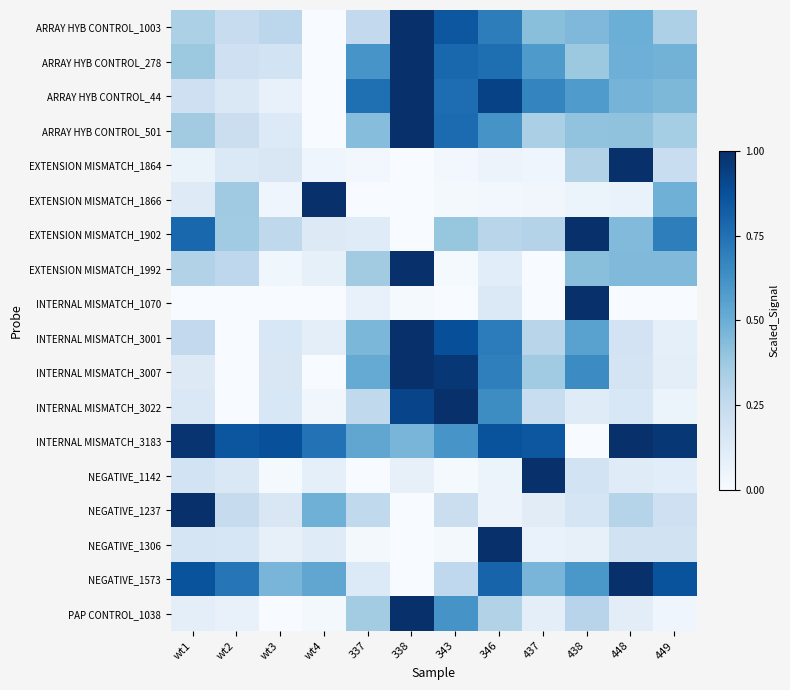

Reading left to right, list all the values displayed in this chart.

ARRAY HYB CONTROL_1003: wt1=0.3	wt2=0.2	wt3=0.3	wt4=0.0	337=0.3	338=1.0	343=0.8	346=0.7	437=0.4	438=0.5	448=0.5	449=0.3
ARRAY HYB CONTROL_278: wt1=0.4	wt2=0.2	wt3=0.2	wt4=0.0	337=0.6	338=1.0	343=0.8	346=0.8	437=0.6	438=0.4	448=0.5	449=0.5
ARRAY HYB CONTROL_44: wt1=0.2	wt2=0.1	wt3=0.1	wt4=0.0	337=0.8	338=1.0	343=0.8	346=0.9	437=0.7	438=0.6	448=0.5	449=0.5
ARRAY HYB CONTROL_501: wt1=0.4	wt2=0.2	wt3=0.1	wt4=0.0	337=0.4	338=1.0	343=0.8	346=0.6	437=0.3	438=0.4	448=0.4	449=0.4
EXTENSION MISMATCH_1864: wt1=0.1	wt2=0.1	wt3=0.1	wt4=0.0	337=0.0	338=0.0	343=0.0	346=0.1	437=0.0	438=0.3	448=1.0	449=0.2
EXTENSION MISMATCH_1866: wt1=0.1	wt2=0.4	wt3=0.0	wt4=1.0	337=0.0	338=0.0	343=0.0	346=0.0	437=0.0	438=0.1	448=0.1	449=0.5
EXTENSION MISMATCH_1902: wt1=0.8	wt2=0.4	wt3=0.3	wt4=0.1	337=0.1	338=0.0	343=0.4	346=0.3	437=0.3	438=1.0	448=0.4	449=0.7
EXTENSION MISMATCH_1992: wt1=0.3	wt2=0.3	wt3=0.0	wt4=0.1	337=0.4	338=1.0	343=0.0	346=0.1	437=0.0	438=0.4	448=0.4	449=0.4
INTERNAL MISMATCH_1070: wt1=0.0	wt2=0.0	wt3=0.0	wt4=0.0	337=0.1	338=0.0	343=0.0	346=0.1	437=0.0	438=1.0	448=0.0	449=0.0
INTERNAL MISMATCH_3001: wt1=0.3	wt2=0.0	wt3=0.2	wt4=0.1	337=0.5	338=1.0	343=0.9	346=0.7	437=0.3	438=0.6	448=0.2	449=0.1
INTERNAL MISMATCH_3007: wt1=0.1	wt2=0.0	wt3=0.2	wt4=0.0	337=0.5	338=1.0	343=1.0	346=0.7	437=0.4	438=0.6	448=0.2	449=0.1
INTERNAL MISMATCH_3022: wt1=0.1	wt2=0.0	wt3=0.2	wt4=0.0	337=0.3	338=0.9	343=1.0	346=0.6	437=0.2	438=0.1	448=0.2	449=0.1
INTERNAL MISMATCH_3183: wt1=1.0	wt2=0.9	wt3=0.9	wt4=0.7	337=0.5	338=0.5	343=0.6	346=0.9	437=0.8	438=0.0	448=1.0	449=1.0
NEGATIVE_1142: wt1=0.2	wt2=0.1	wt3=0.0	wt4=0.1	337=0.0	338=0.1	343=0.0	346=0.1	437=1.0	438=0.2	448=0.1	449=0.1
NEGATIVE_1237: wt1=1.0	wt2=0.2	wt3=0.2	wt4=0.5	337=0.3	338=0.0	343=0.2	346=0.1	437=0.1	438=0.2	448=0.3	449=0.2
NEGATIVE_1306: wt1=0.2	wt2=0.2	wt3=0.1	wt4=0.1	337=0.0	338=0.0	343=0.0	346=1.0	437=0.1	438=0.1	448=0.2	449=0.2
NEGATIVE_1573: wt1=0.9	wt2=0.7	wt3=0.5	wt4=0.5	337=0.1	338=0.0	343=0.3	346=0.8	437=0.5	438=0.6	448=1.0	449=0.9
PAP CONTROL_1038: wt1=0.1	wt2=0.1	wt3=0.0	wt4=0.0	337=0.4	338=1.0	343=0.6	346=0.3	437=0.1	438=0.3	448=0.1	449=0.0